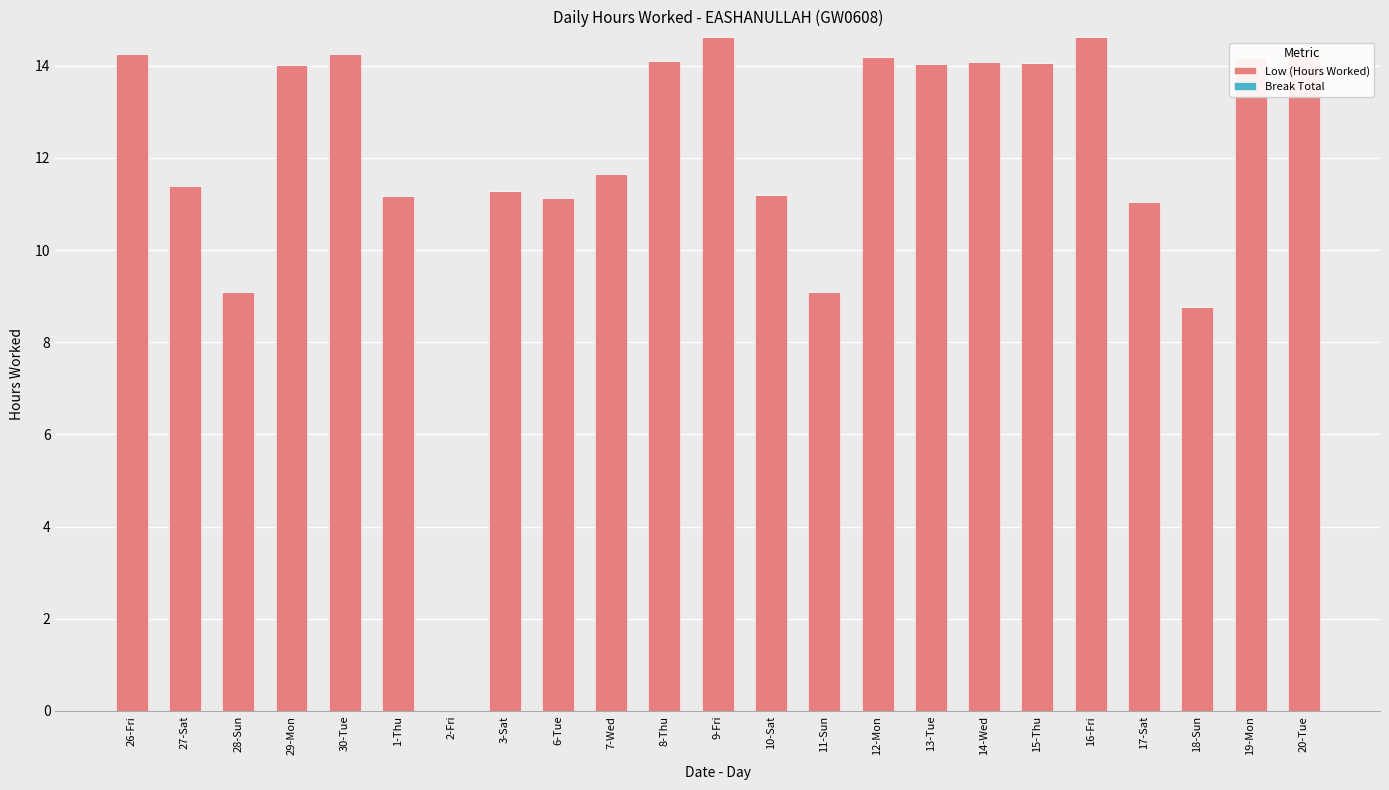

What is the greatest value displayed?

14.6